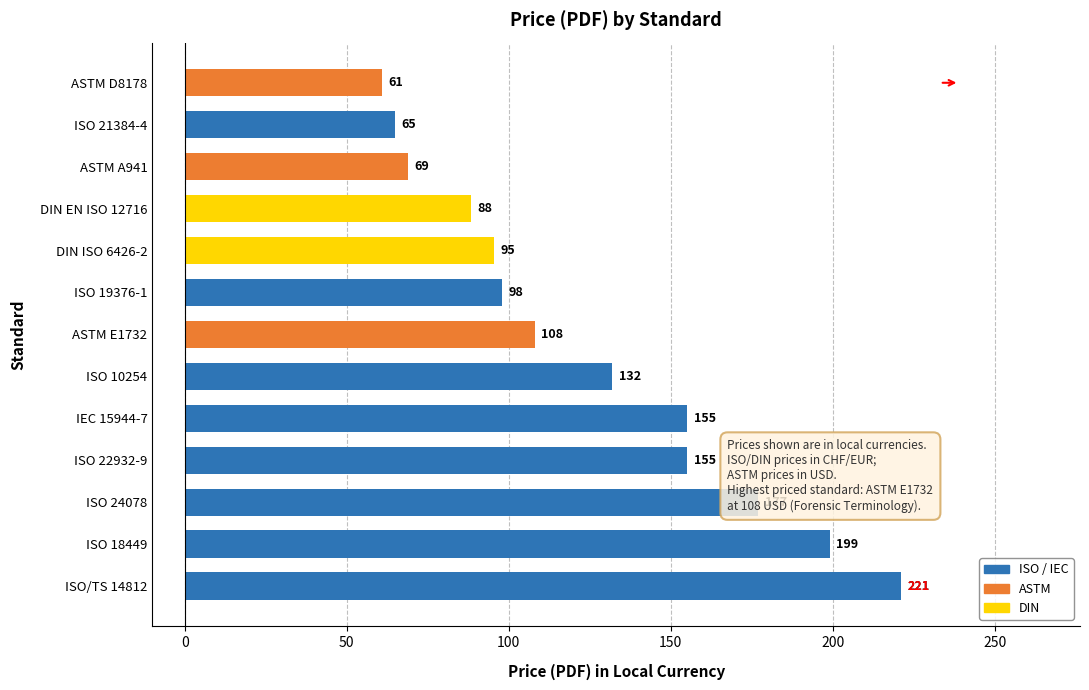

What is the minimum value shown in the chart?

61.0